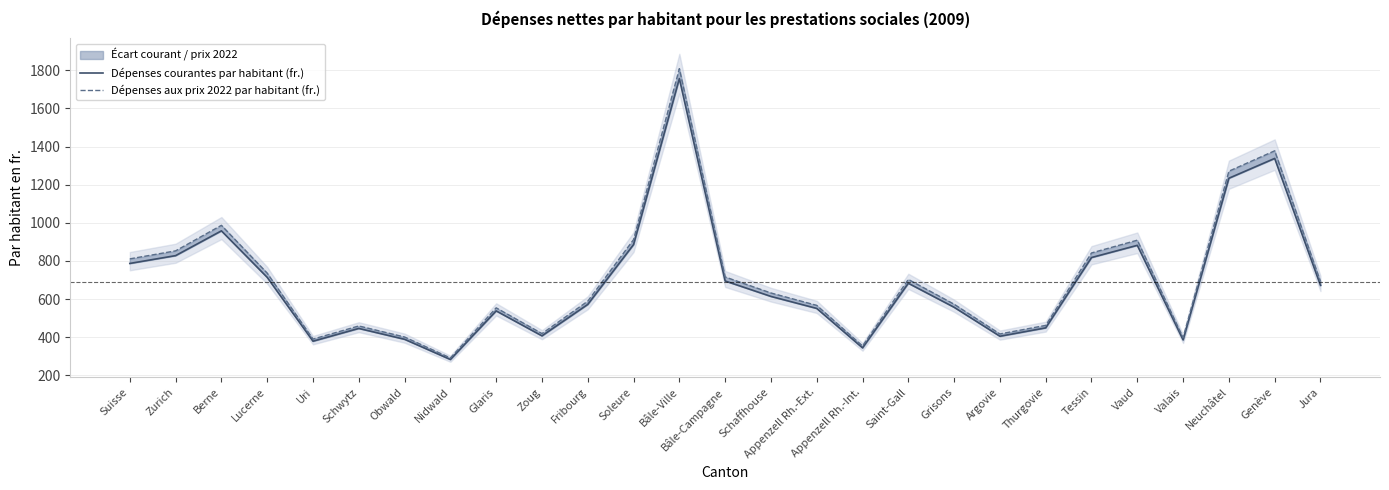

How many lines are shown in the chart?

2